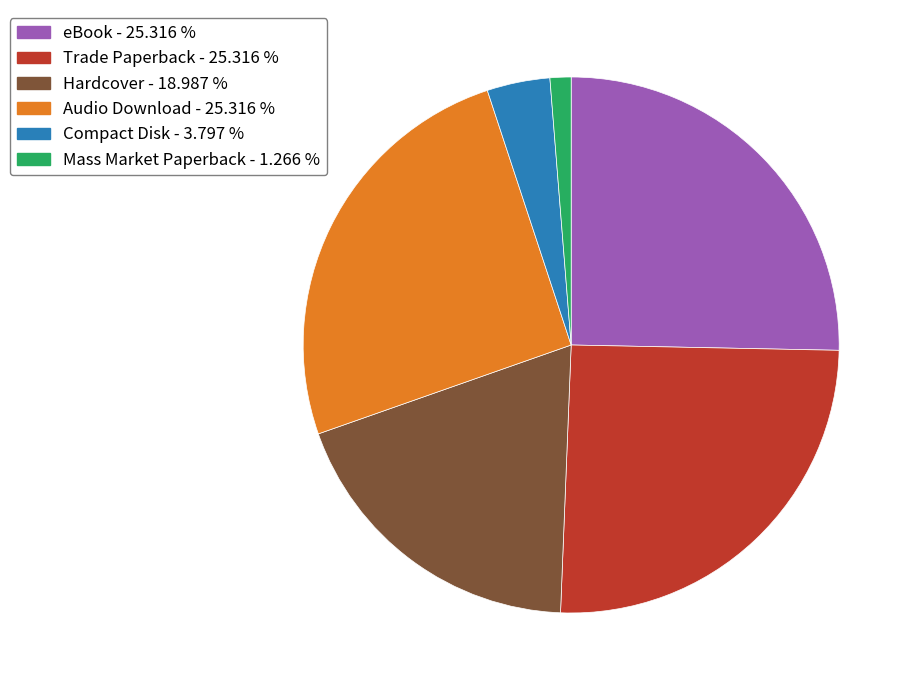

Approximately how many times larger is the value at Audio Download compared to Mass Market Paperback?

20.0